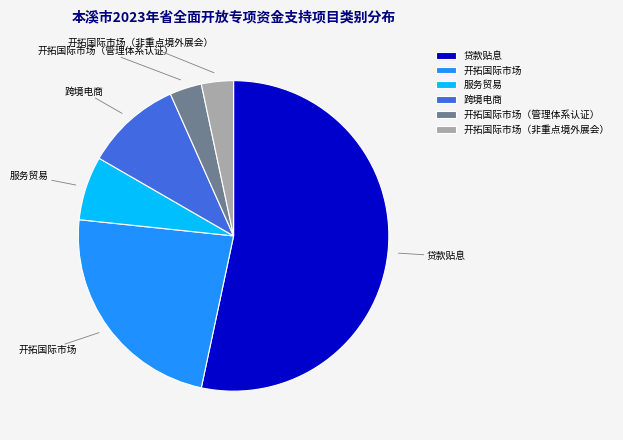

Do 跨境电商 and 服务贸易 together represent more than half of the pie?

No